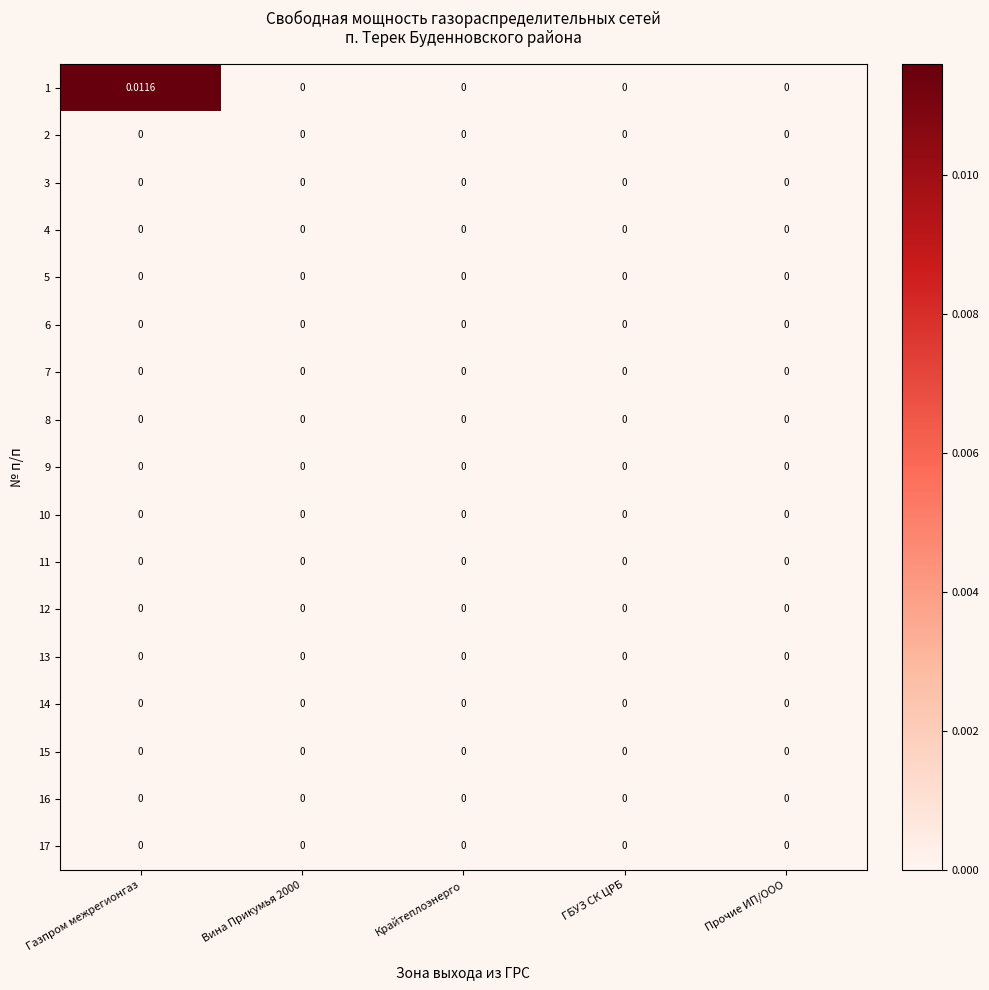

At which category is the sum across all series the highest?

Газпром межрегионгаз